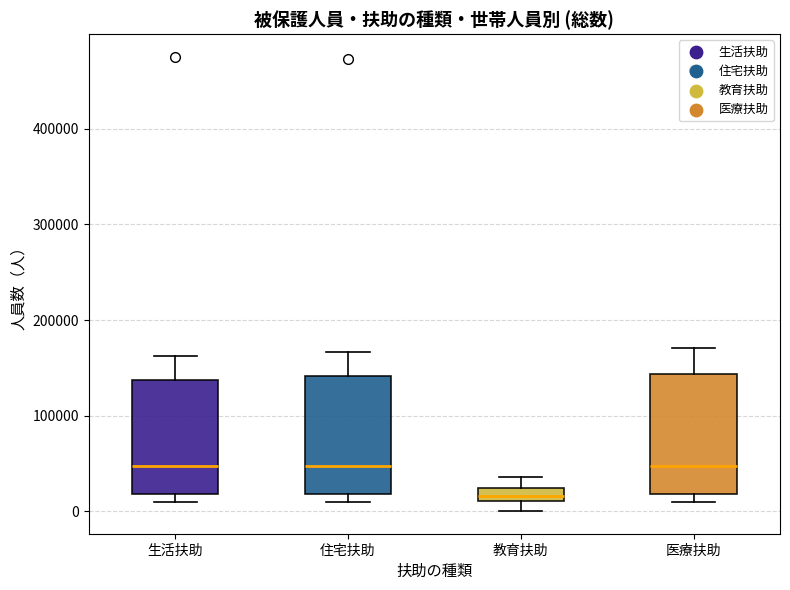

Where is the lower edge of the box for 生活扶助 on the y-axis? The values are not printed on the chart, so give them approximately, as read against the axis.

20000